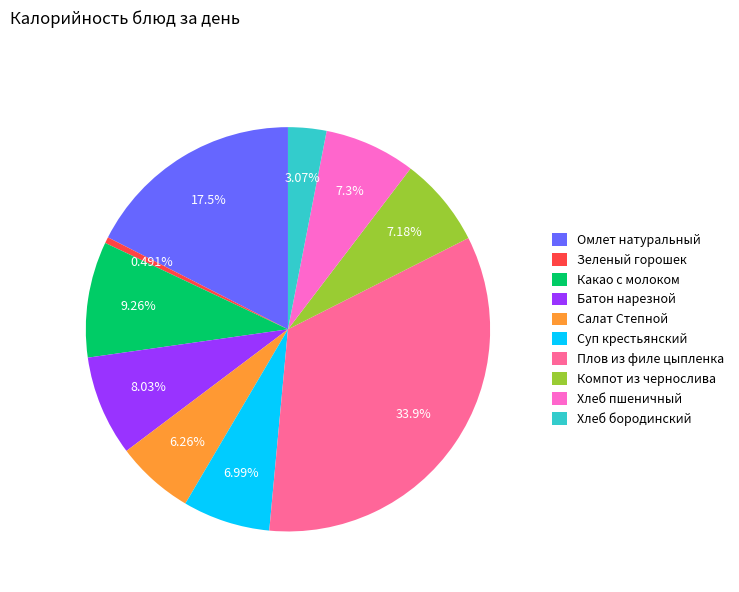

What percentage is the Какао с молоком slice, to the nearest percent?

9%